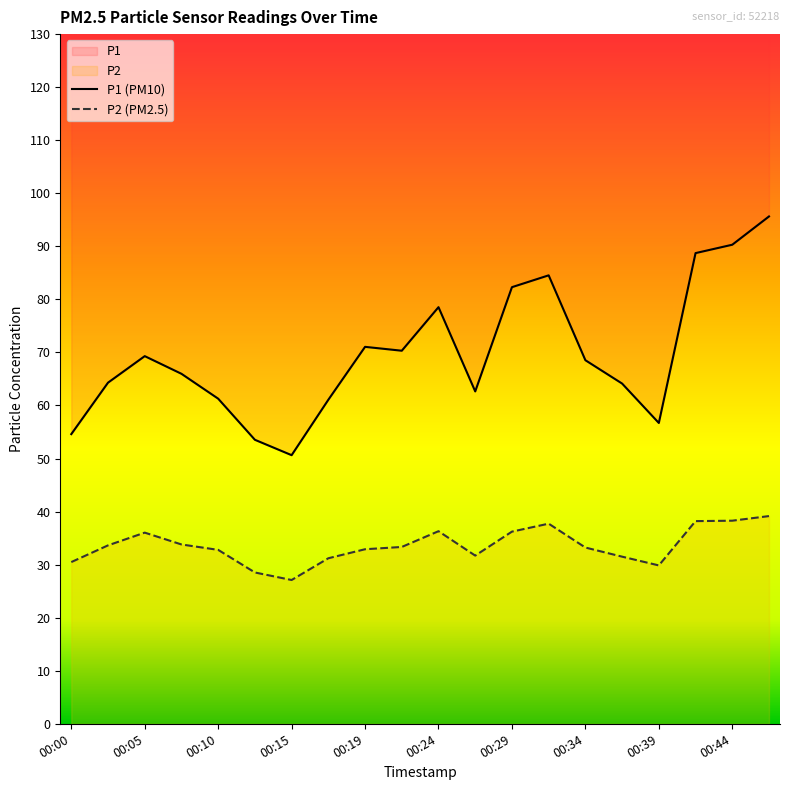

True or false: P1 and P2 intersect in this chart.

False